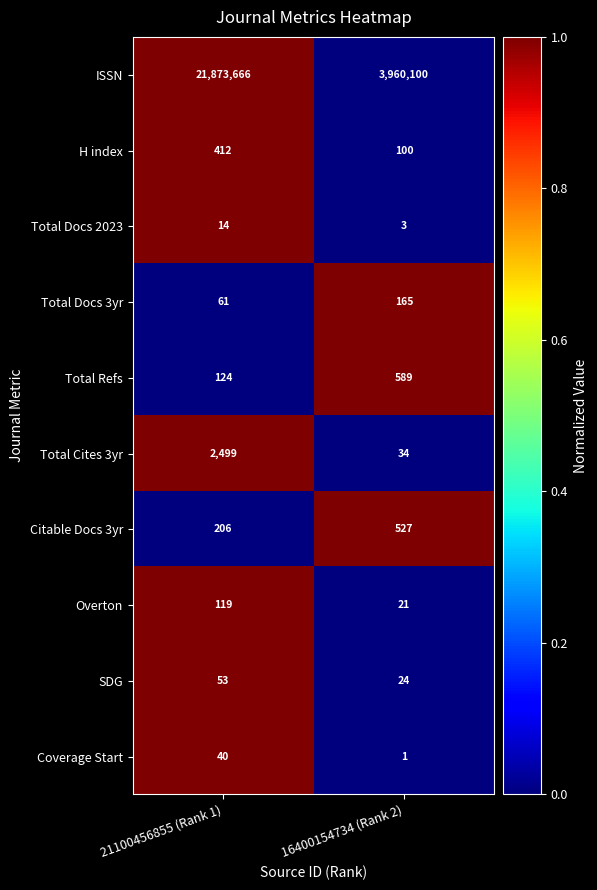

Which series changed the most between 21100456855 (Rank 1) and 16400154734 (Rank 2)?

ISSN